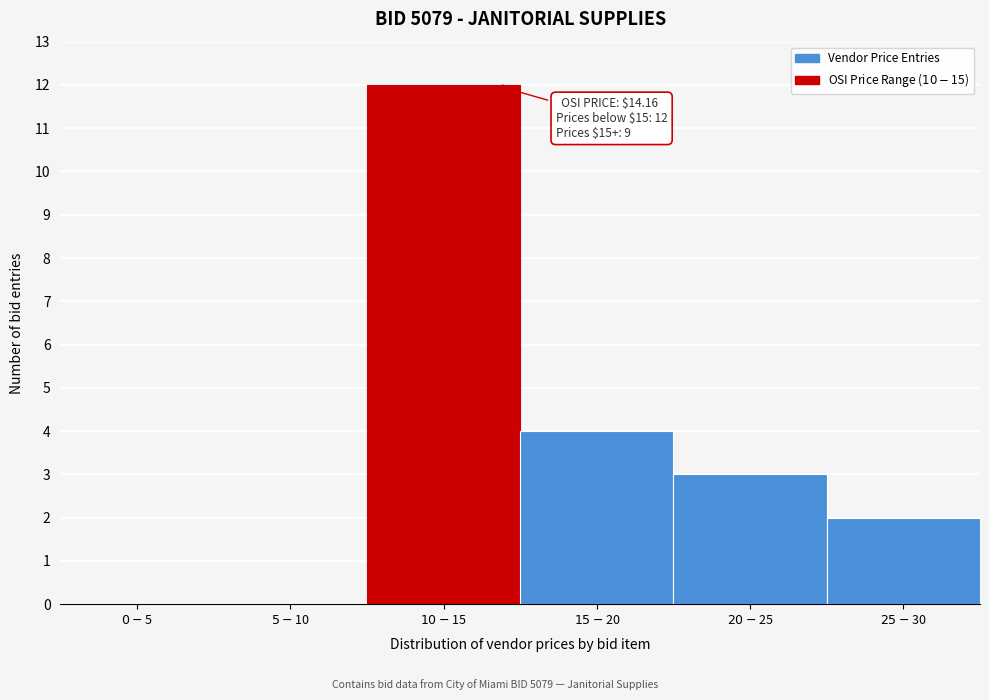

What is the greatest value displayed?

12